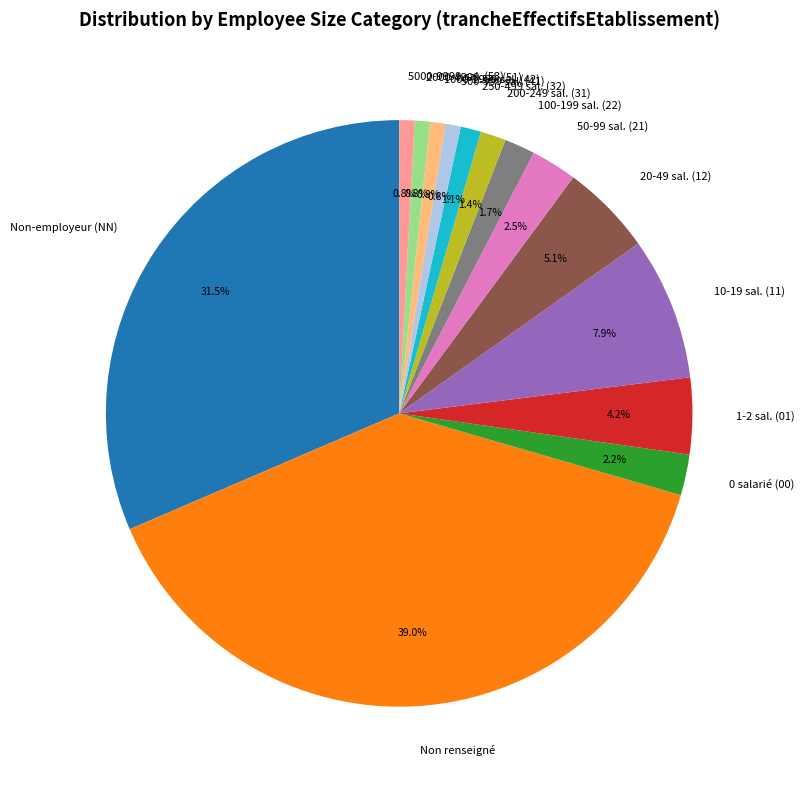

How many slices are in this pie chart?

14